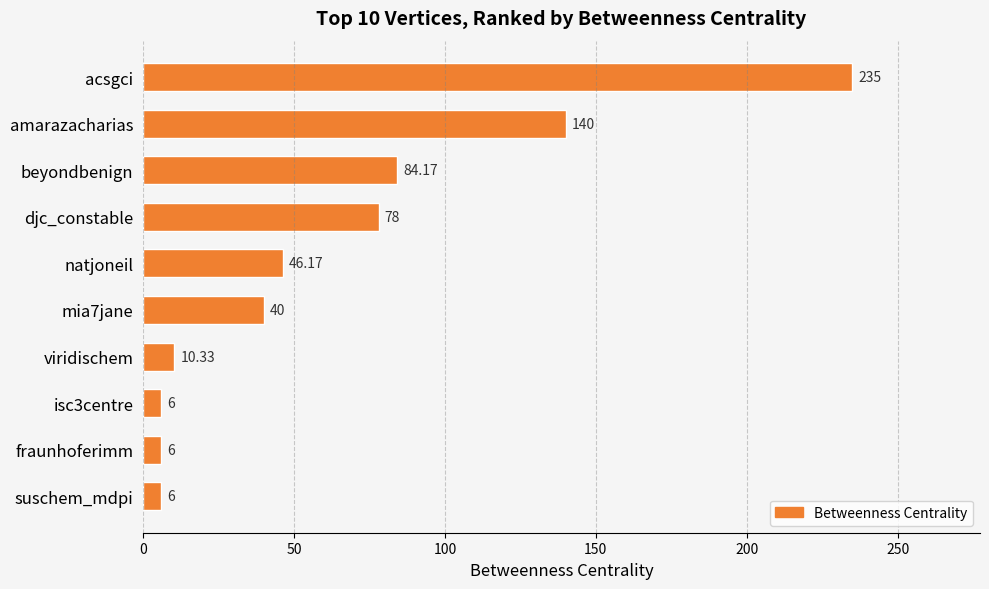

What is the difference between the values at fraunhoferimm and amarazacharias?

134.0